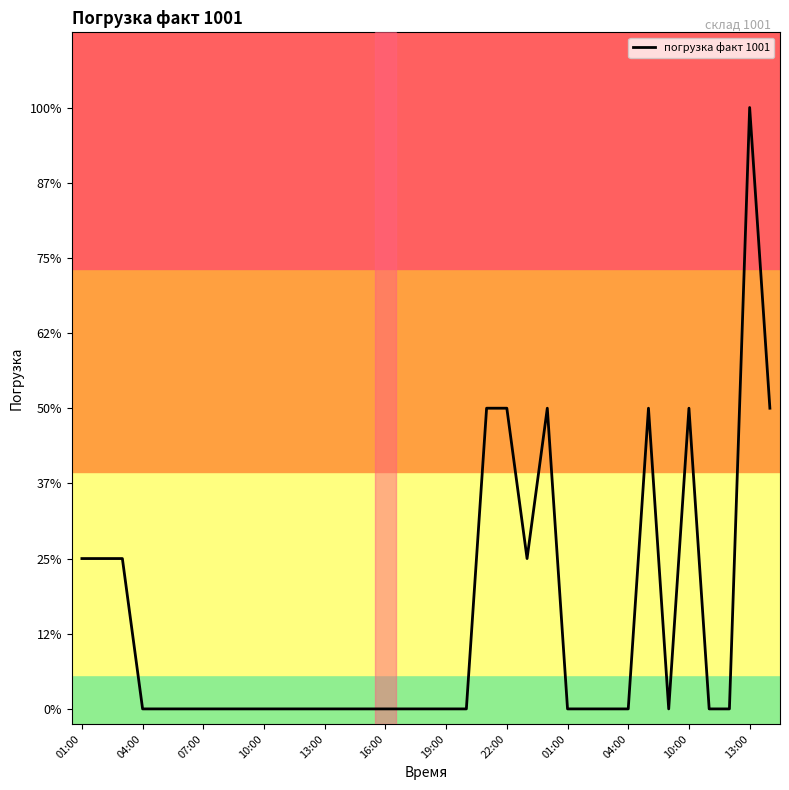

Does the chart display data point markers on the line(s)?

No